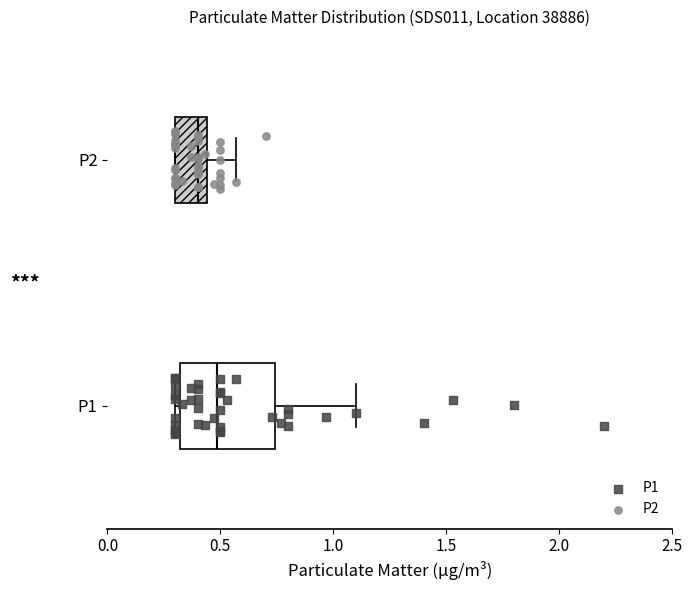

Reading bottom to top, read every box against the x-axis: the position of its median line, the range the box covers, and the ends of its whiskers. The values are not printed on the chart, so give them approximately, as read against the axis.

P1: median 0.50, box 0.30 to 0.75, whiskers 0.30 (just left of the box's left edge) to 1.10
P2: median 0.40, box 0.30 to 0.45, whiskers 0.30 to 0.55